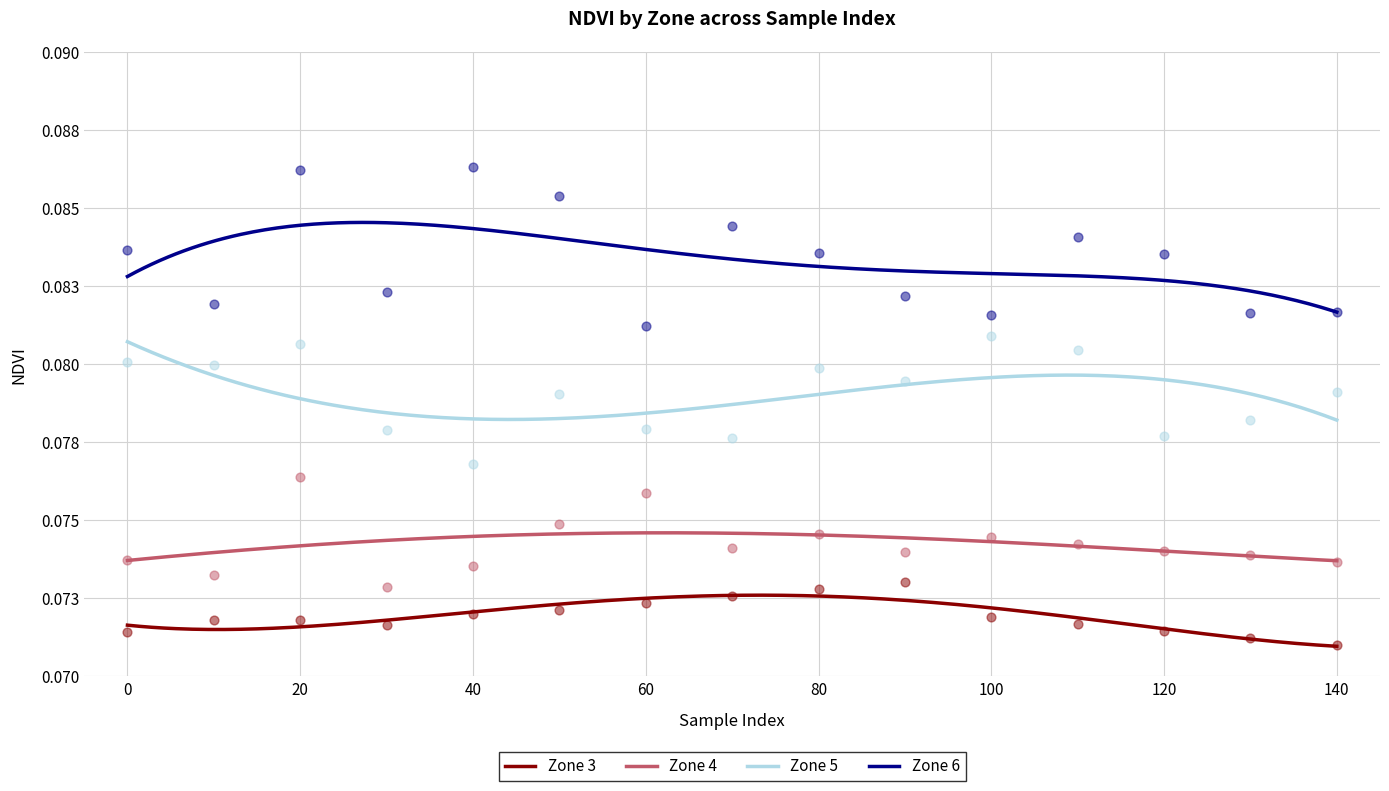

Is the value of Zone 5 at 90 greater than the value of Zone 4 at 120?

Yes